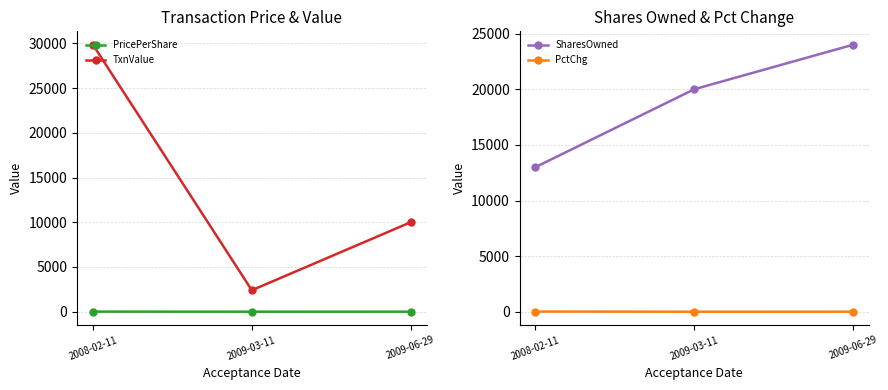

What position from the right is 2009-06-29?

1